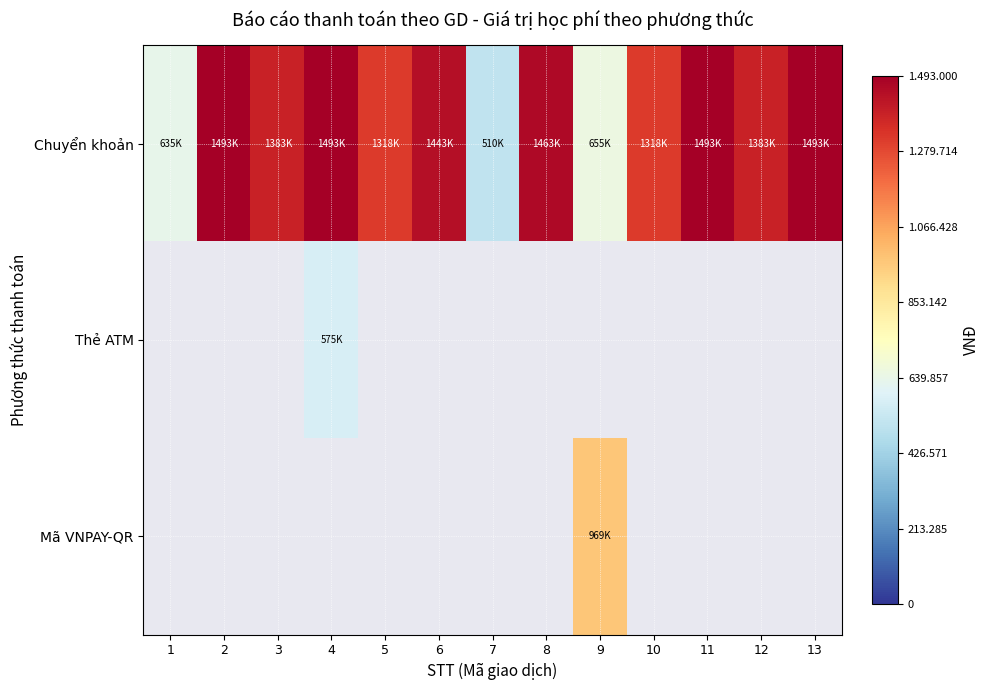

Between 9 and 11, which series saw the biggest shift?

Chuyển khoản